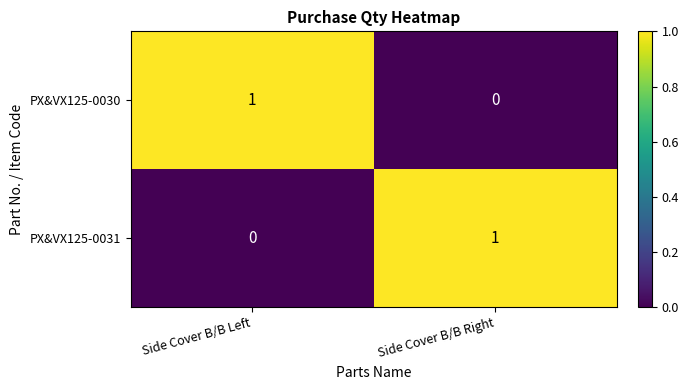

At which label does PX&VX125-0030 reach its minimum?

Side Cover B/B Right